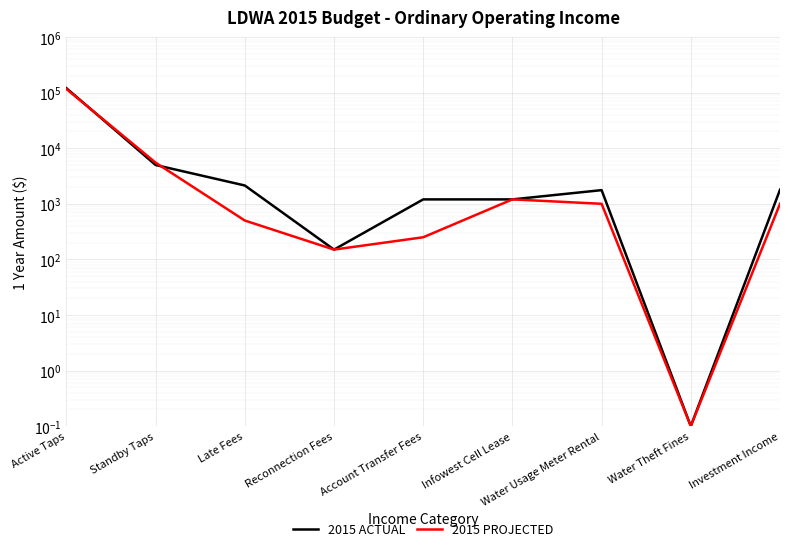

What is the difference between the second highest and minimum values in the 2015 PROJECTED series?

5499.9